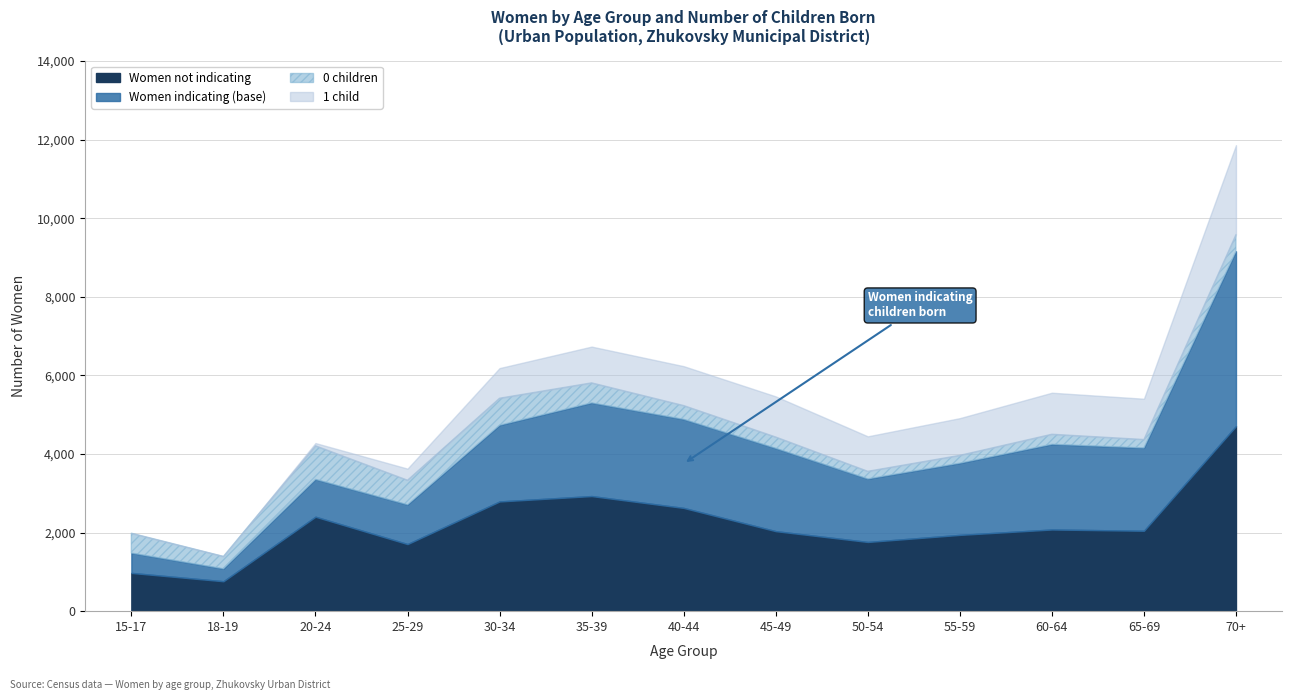

Which series has the widest spread of values?

Women indicating (base)